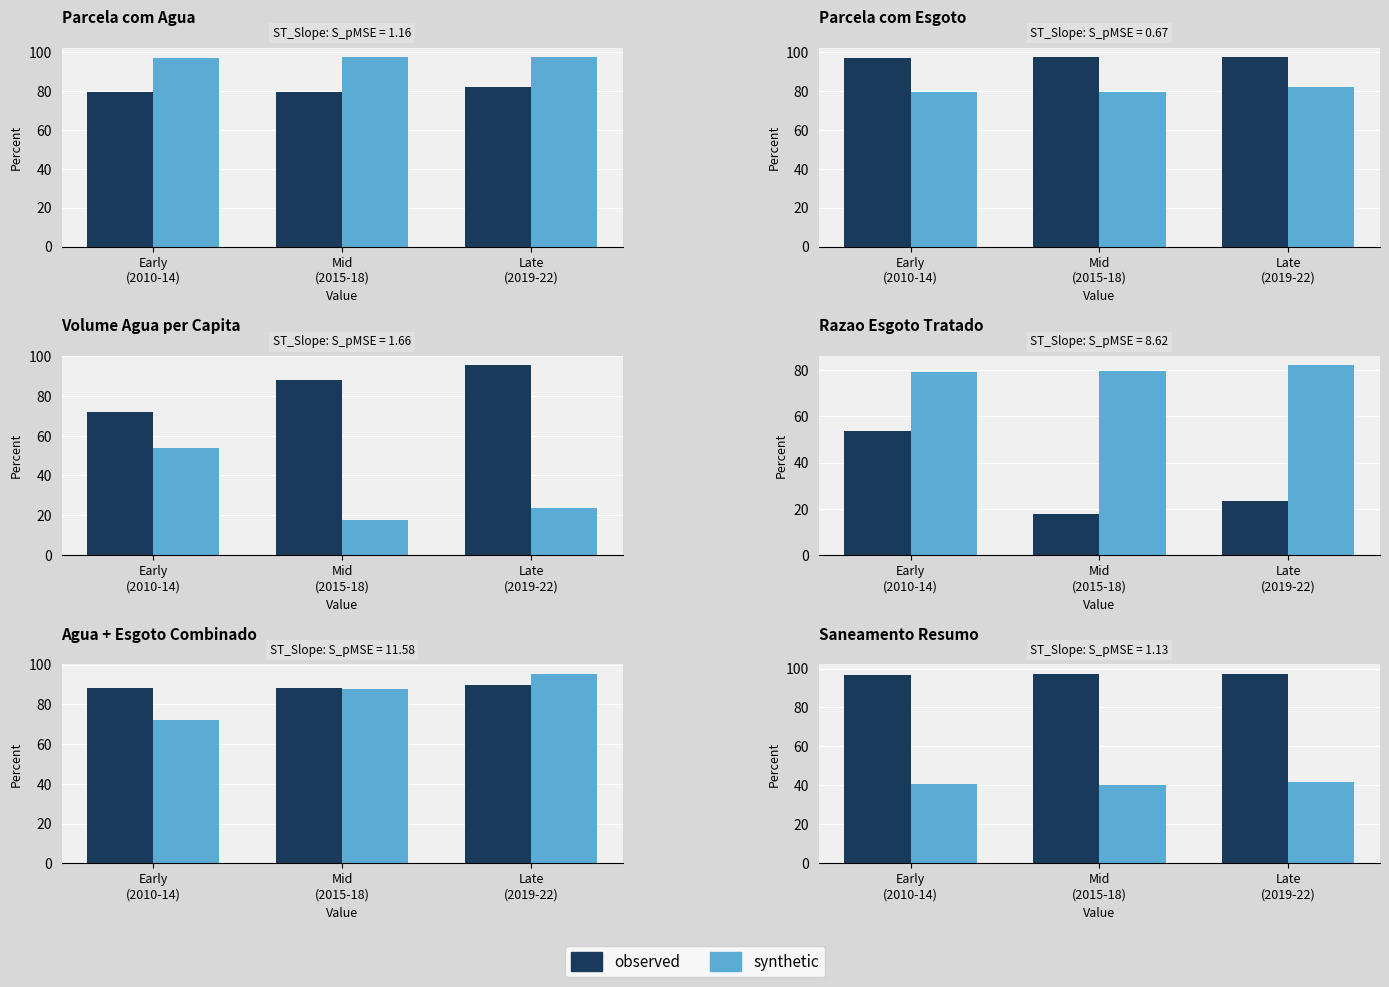

What is the difference between the highest and lowest values at Early
(2010-14)?

55.9